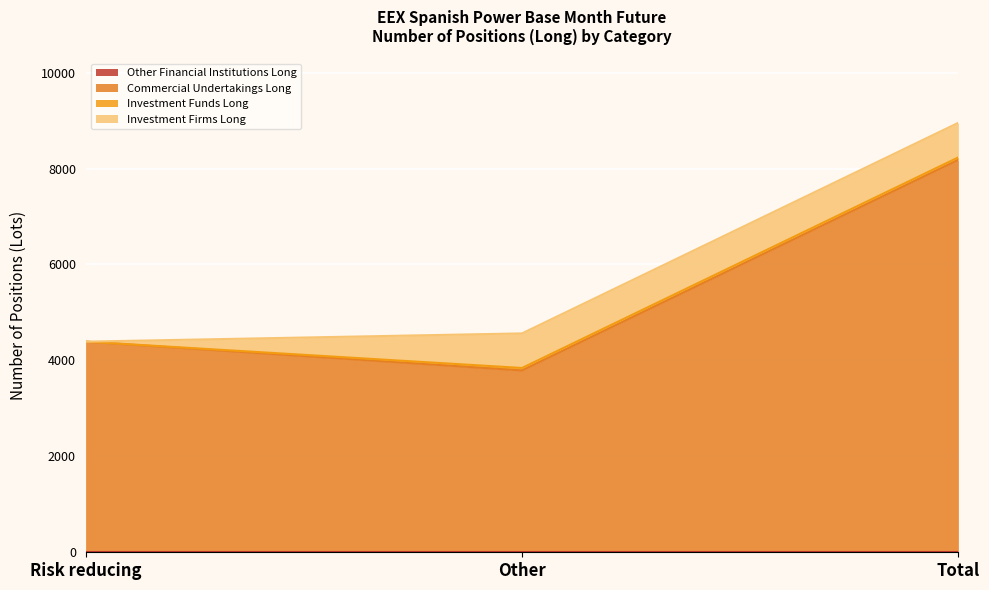

What is the difference between the second highest and minimum values in the Investment Funds Long series?

52